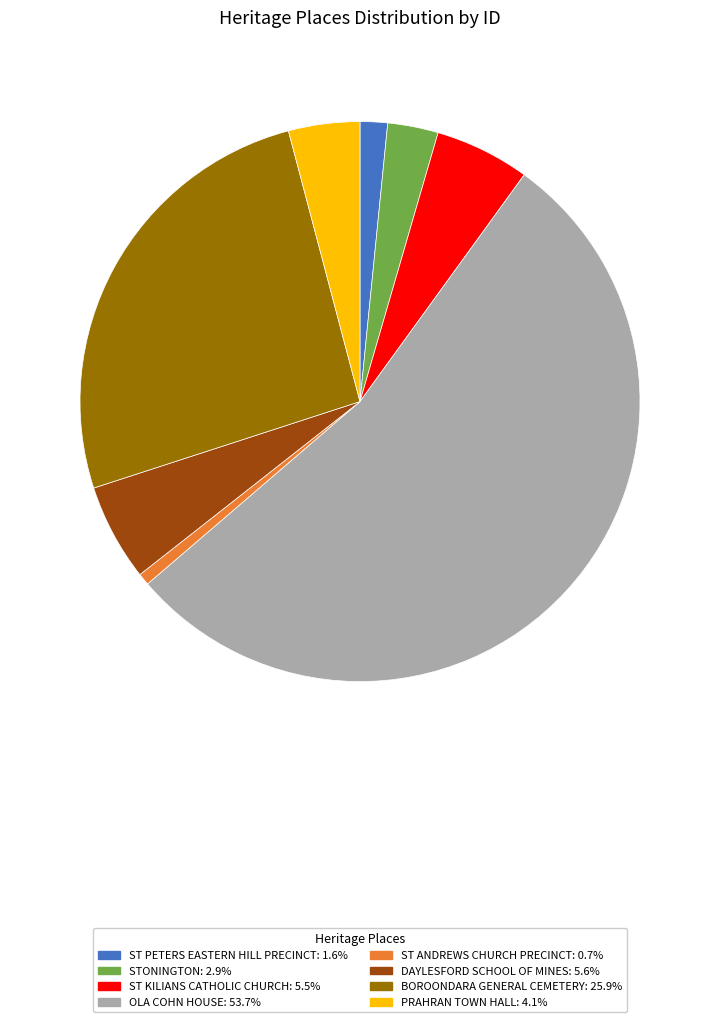

Between OLA COHN HOUSE and PRAHRAN TOWN HALL, which is larger?

OLA COHN HOUSE